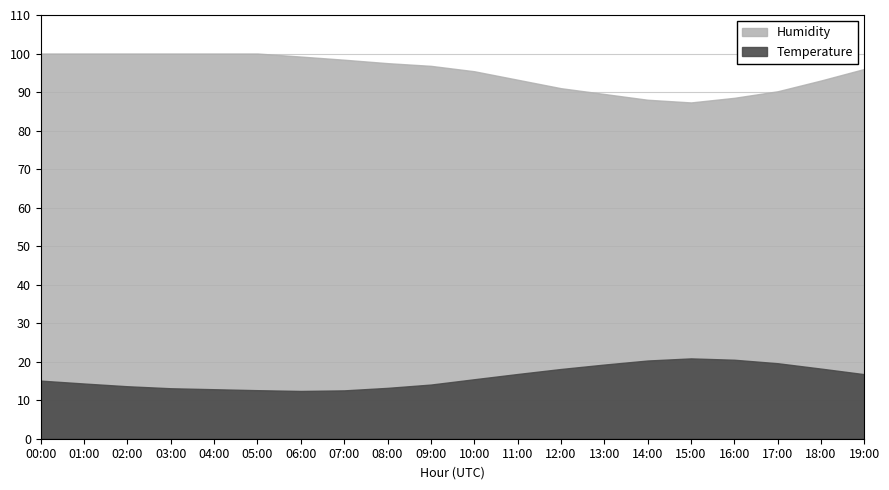

Which series has the largest total across all categories?

Humidity